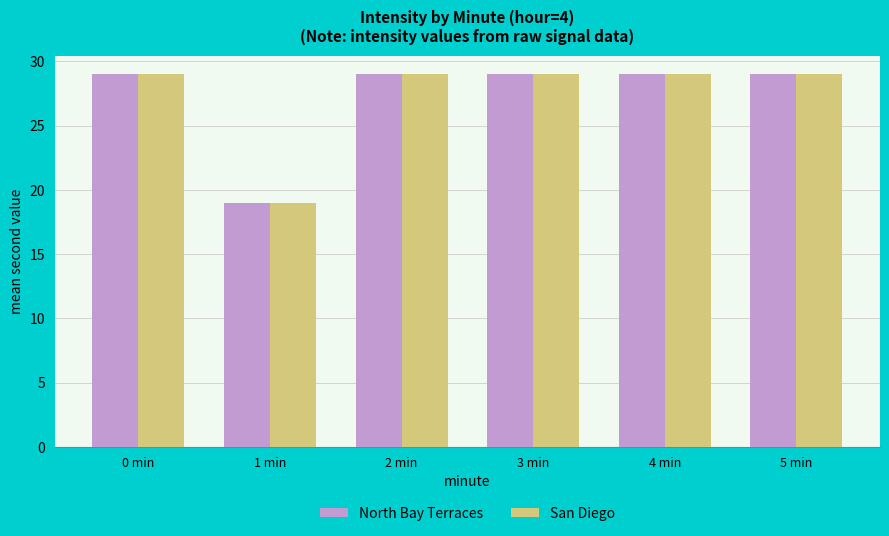

What is the average value of the San Diego series?

27